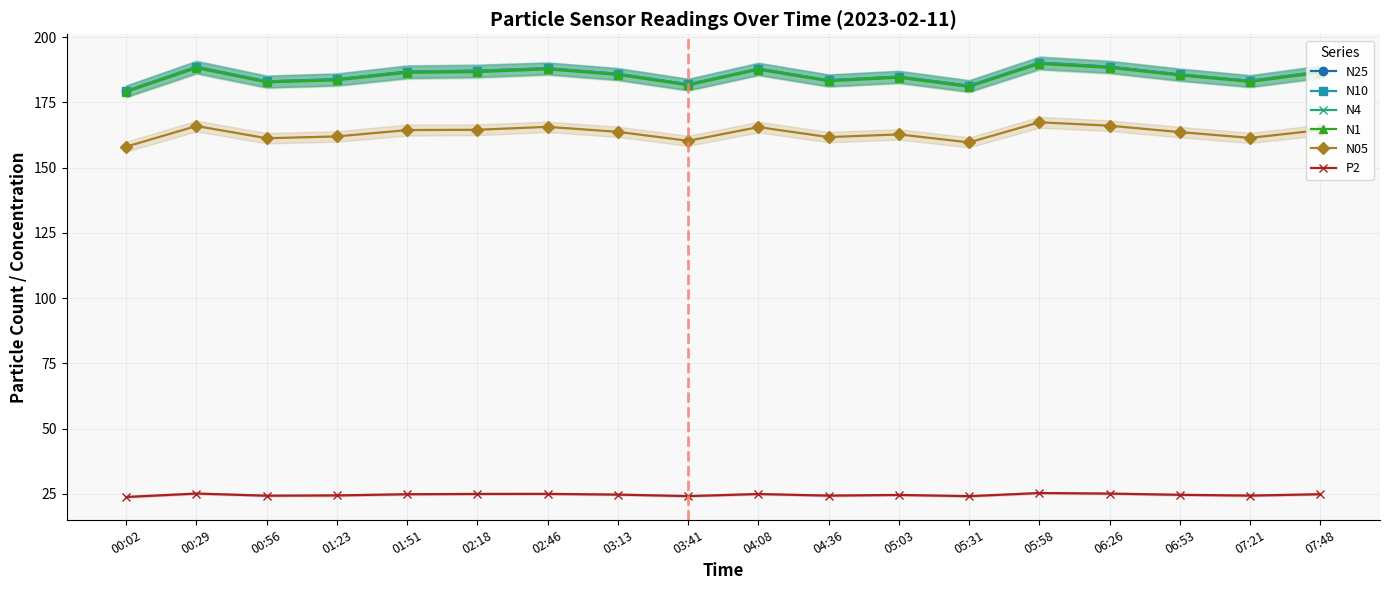

In N10, how many points are higher than both neighbors (excluding endpoints)?

5